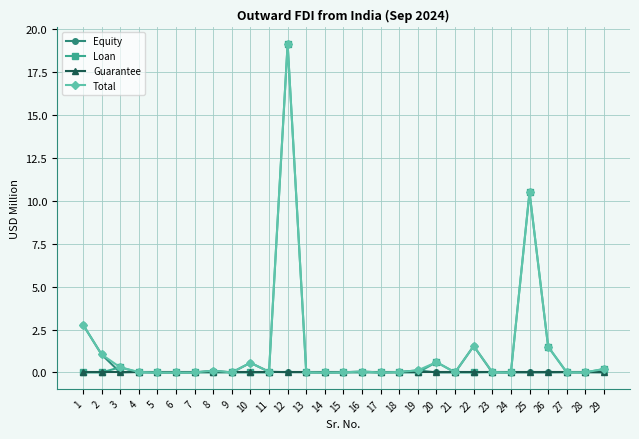

Is it true that Loan equals -10.3 at 14?

False